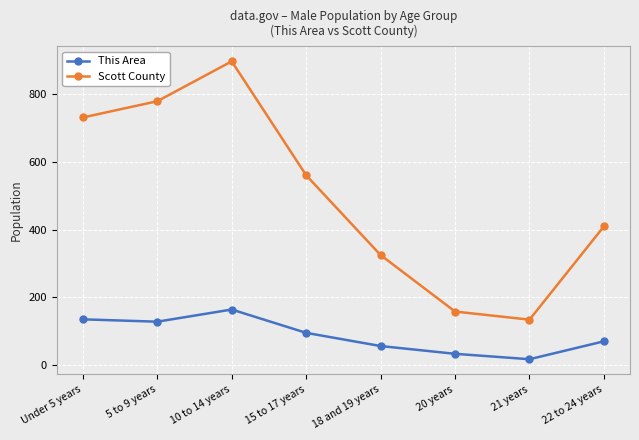

Where is the first local maximum for Scott County?

10 to 14 years